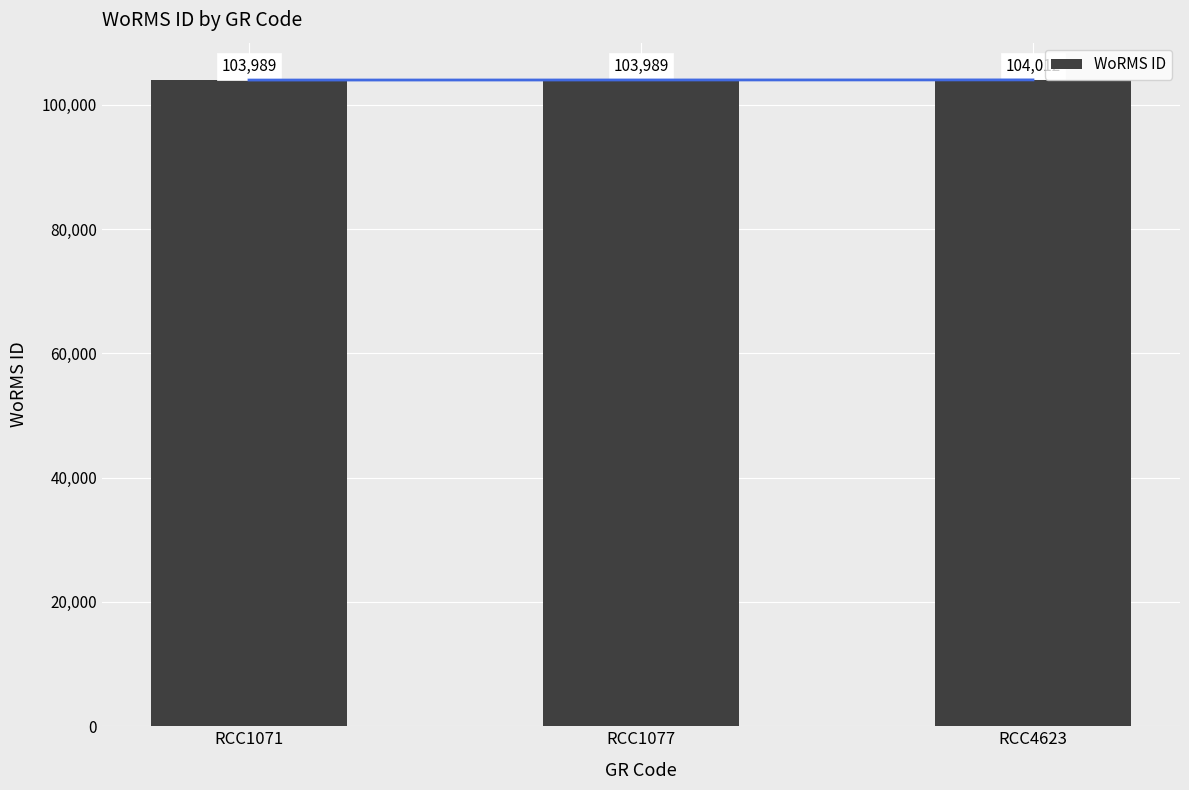

List the labels in order of value, smallest first.

RCC1071, RCC1077, RCC4623